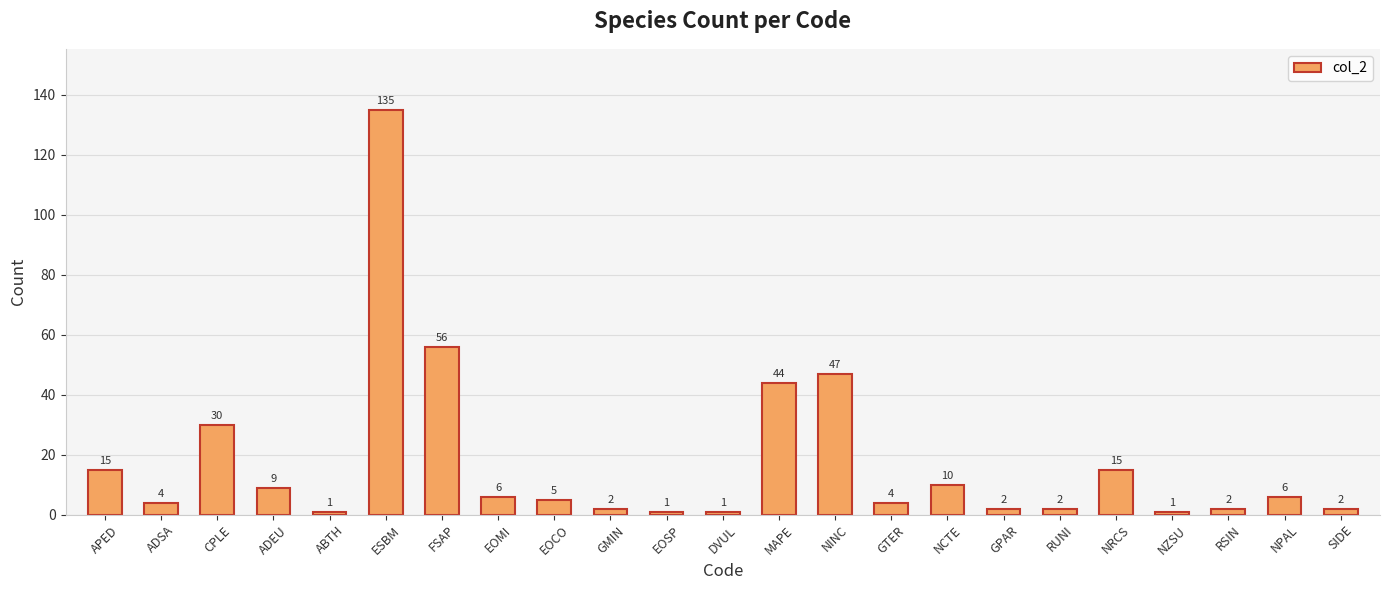

Is it true that the value at ESBM is 194?

False